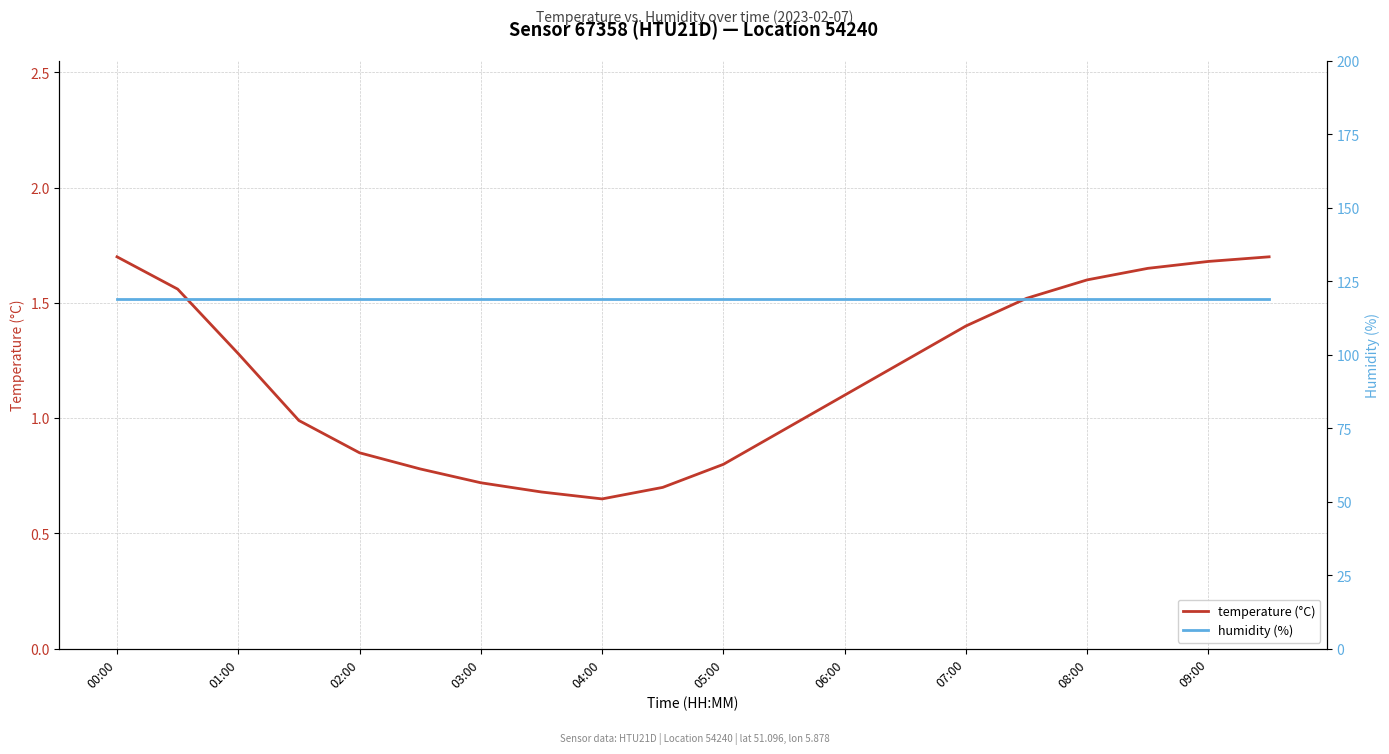

What is the value of the temperature (°C) point at the 6th from the left?

0.8